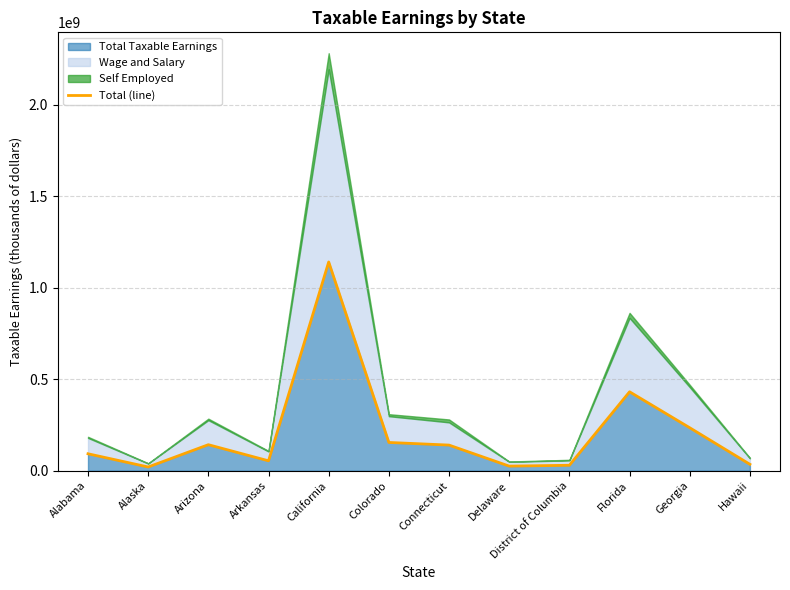

Rank the categories by value from highest to lowest.

California, Florida, Georgia, Colorado, Arizona, Connecticut, Alabama, Arkansas, Hawaii, District of Columbia, Delaware, Alaska